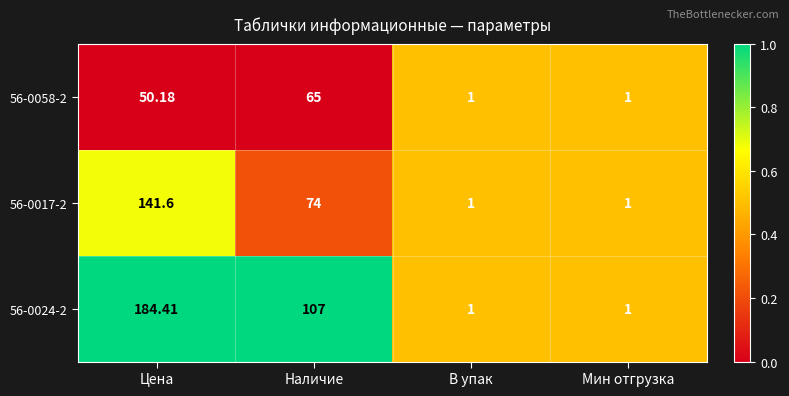

At which category is the sum across all series the highest?

Цена